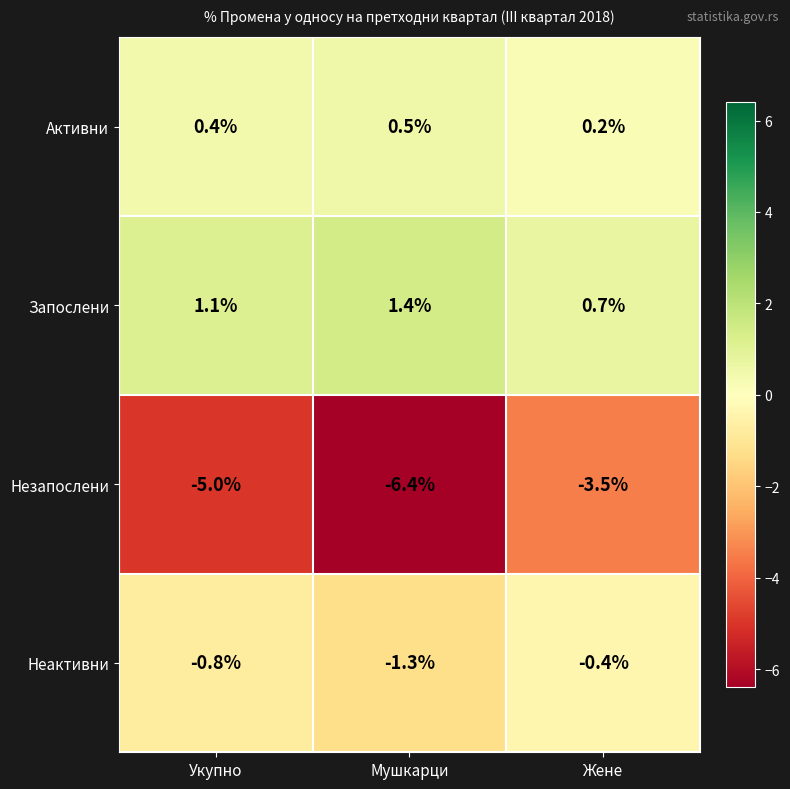

Rank the series at Жене from lowest to highest value.

Незапослени, Неактивни, Активни, Запослени